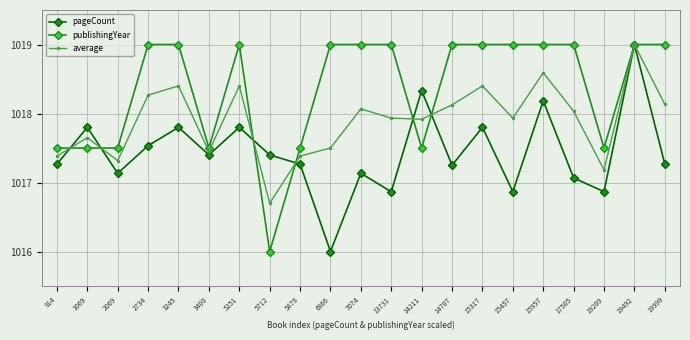

True or false: average and pageCount cross at least once.

True